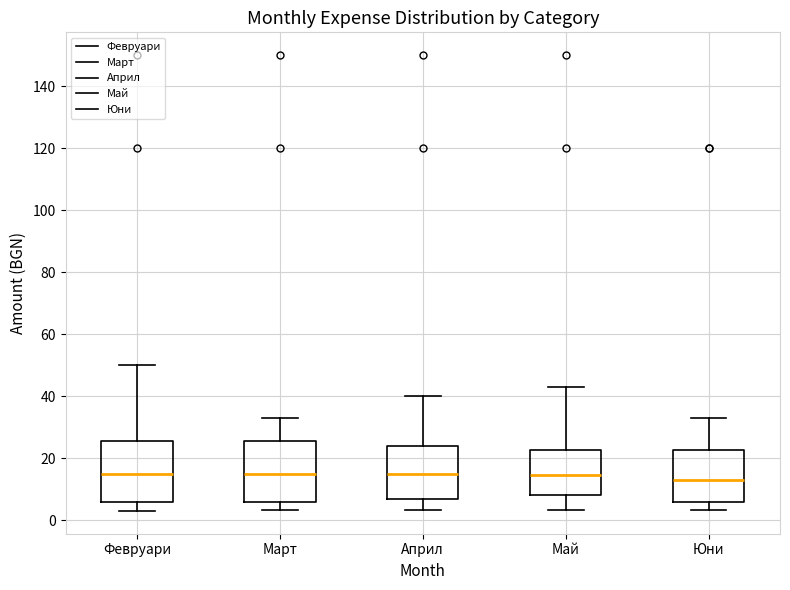

Reading left to right, read every box against the y-axis: the position of its median line, the range the box covers, and the ends of its whiskers. The values are not printed on the chart, so give them approximately, as read against the axis.

Февруари: median 16, box 6 to 26, whiskers 4 to 50
Март: median 16, box 6 to 26, whiskers 4 to 34
Април: median 16, box 6 to 24, whiskers 4 to 40
Май: median 14, box 8 to 22, whiskers 4 to 44
Юни: median 14, box 6 to 22, whiskers 4 to 34